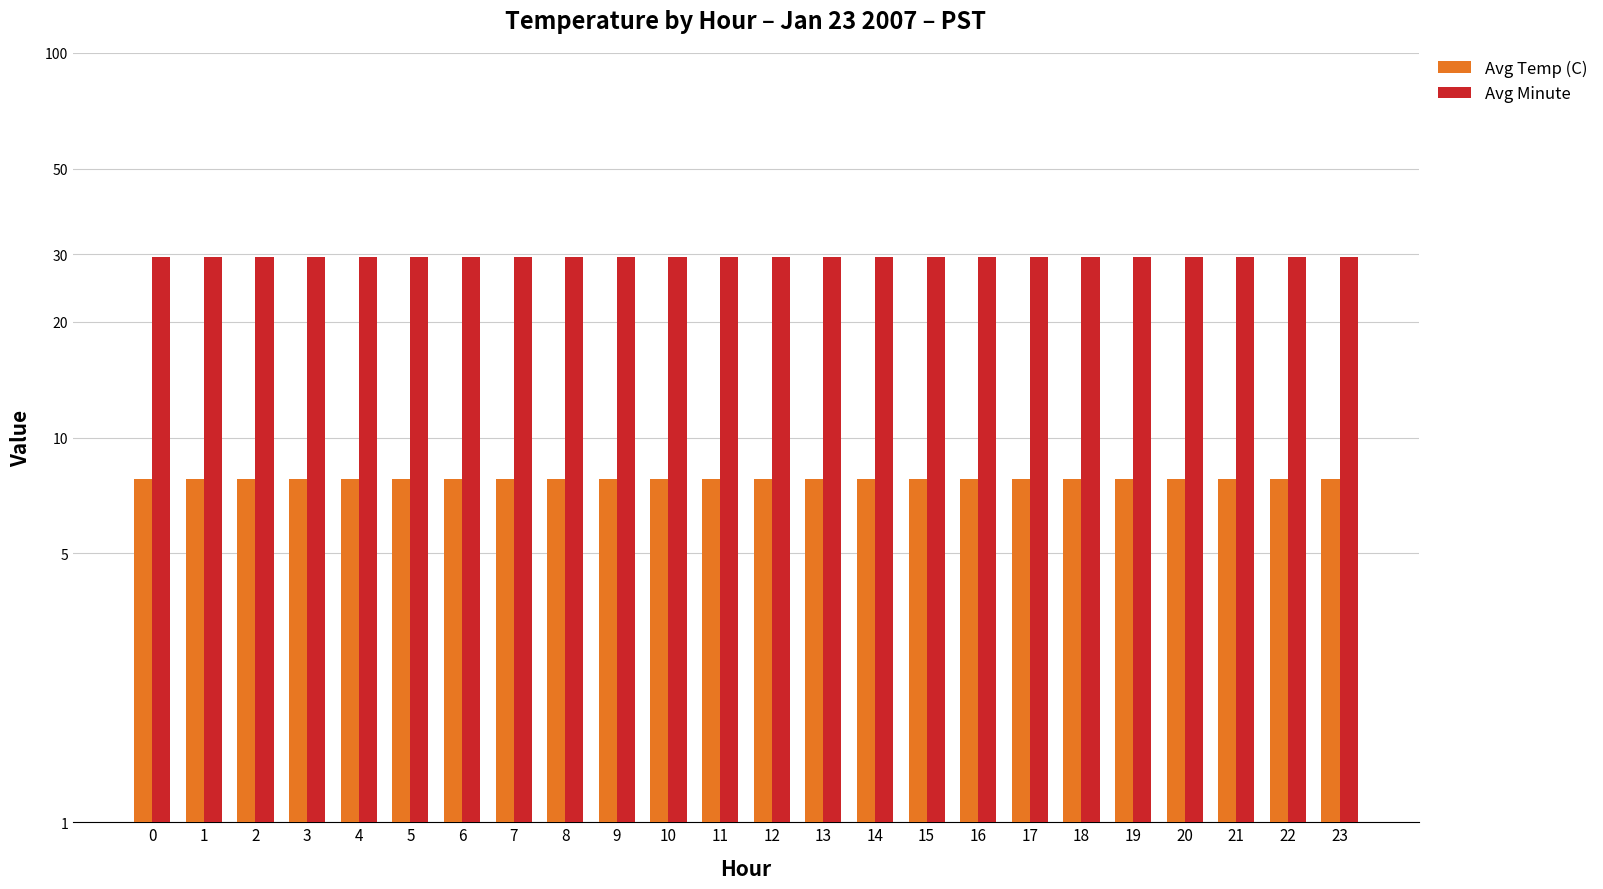

What is the average value of the Avg Temp (C) series?

7.8